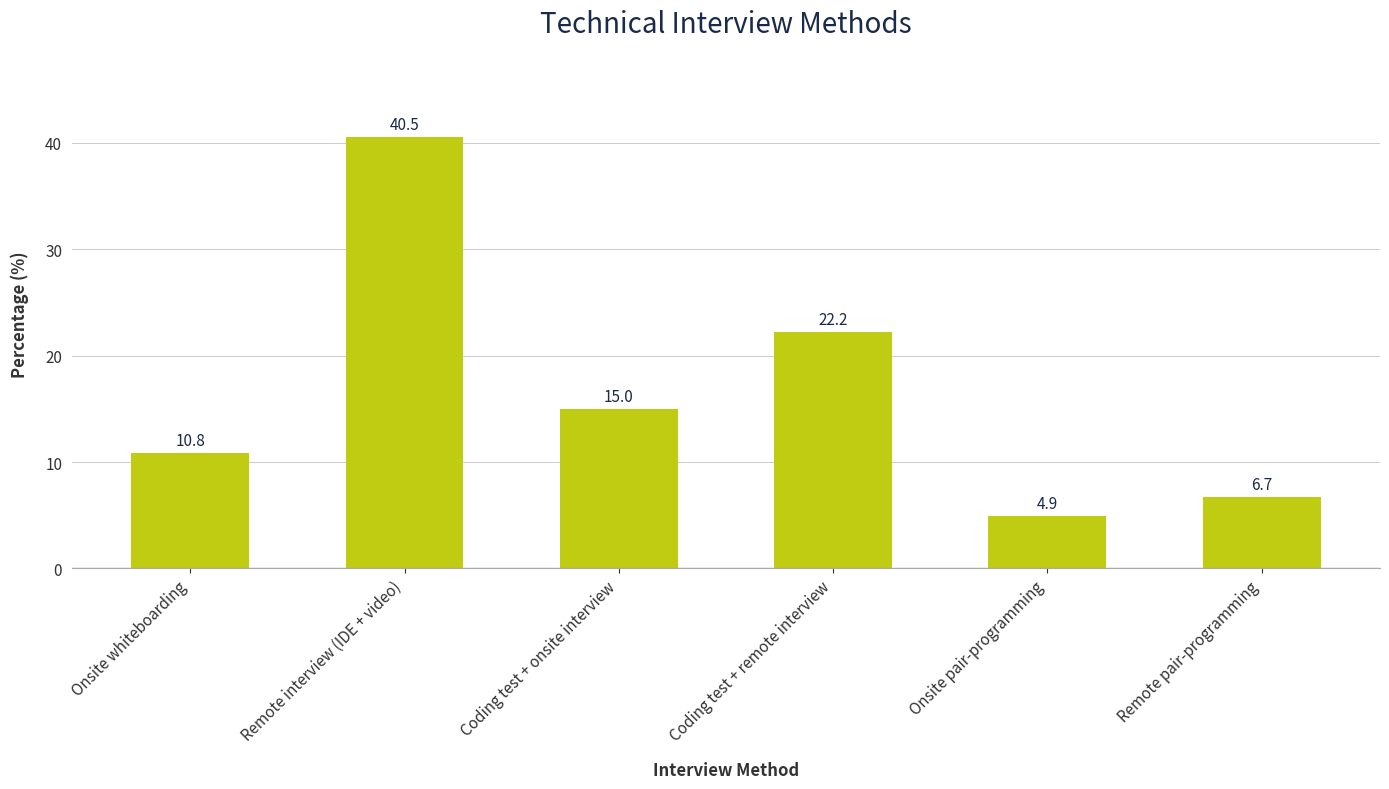

Reading left to right, what are all the values shown in this chart?

Onsite whiteboarding=10.8	Remote interview (IDE + video)=40.5	Coding test + onsite interview=15.0	Coding test + remote interview=22.2	Onsite pair-programming=4.9	Remote pair-programming=6.7